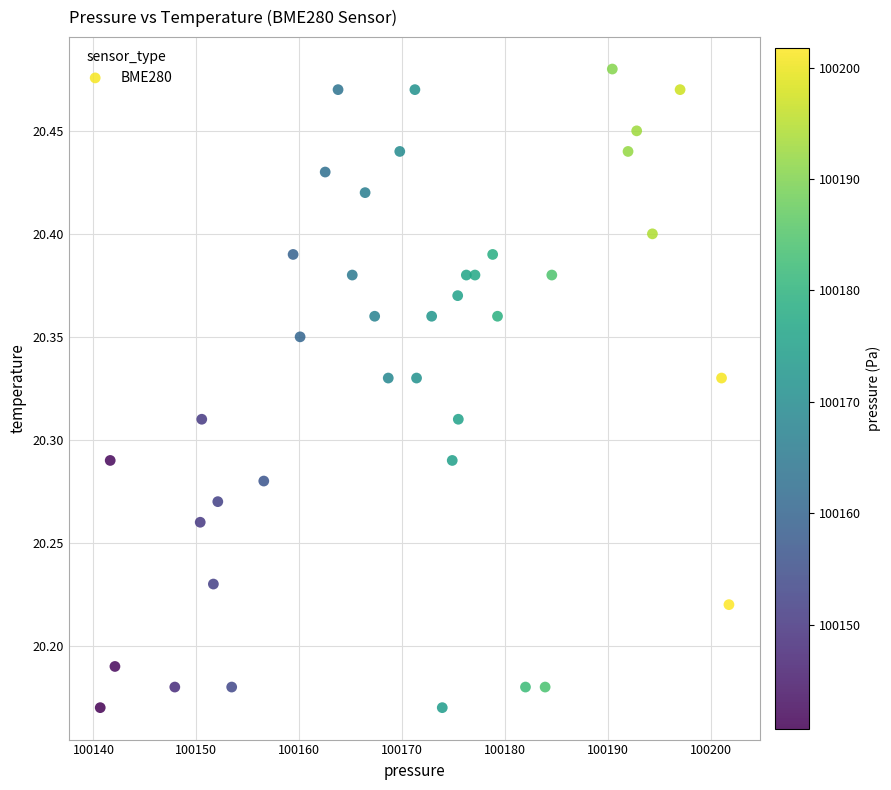

What is the range of X values (max minus min)?

61.1